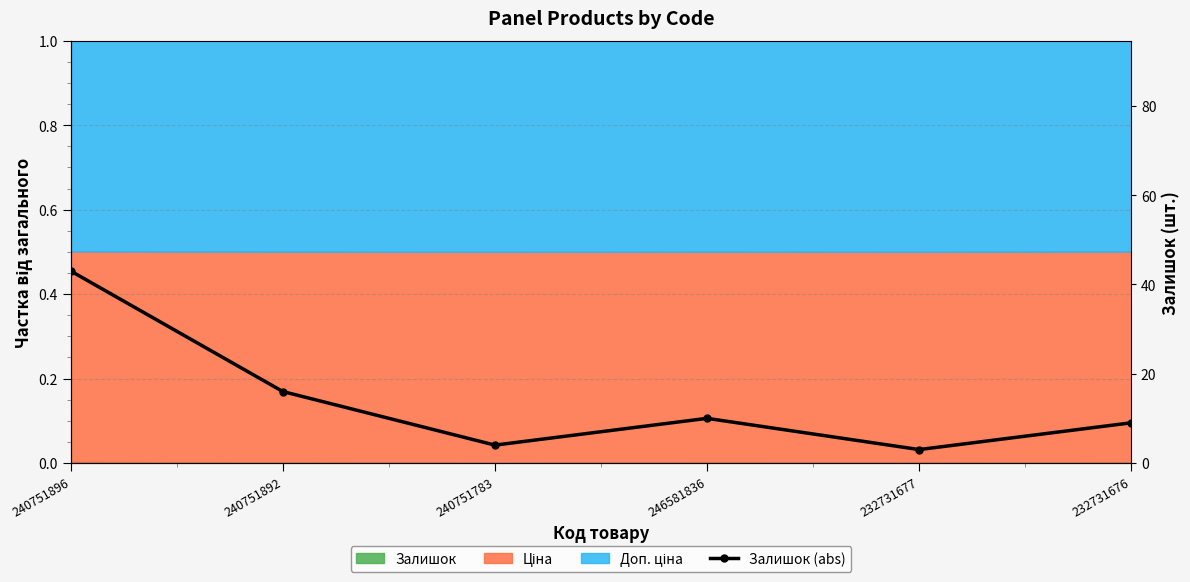

Which category has the highest value across all series?

240751896